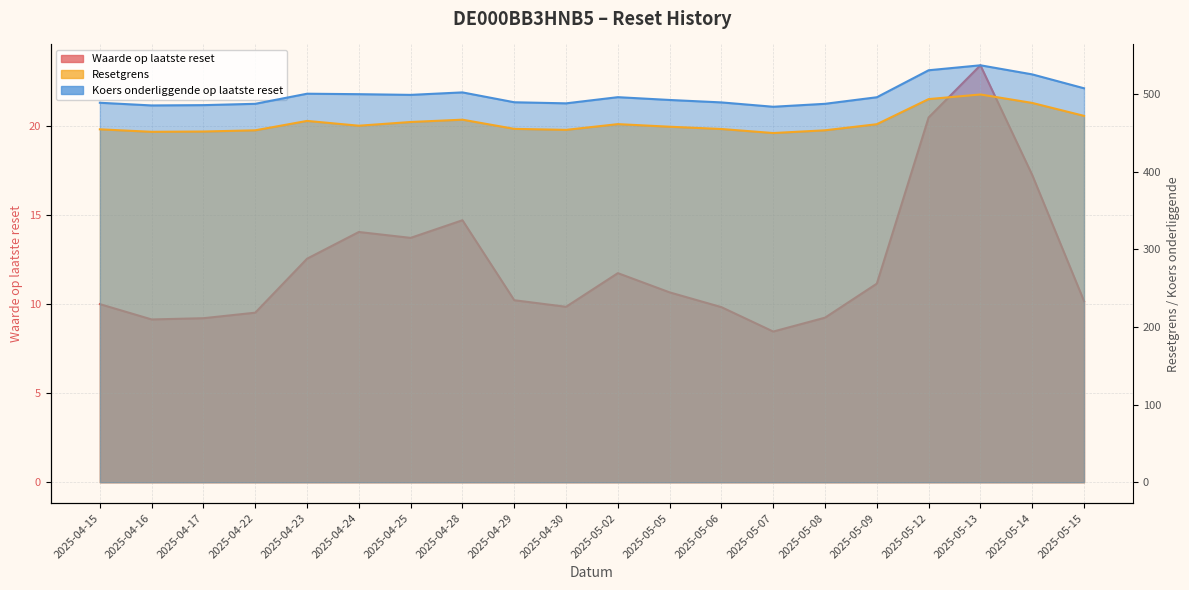

Where does the Waarde op laatste reset series first go above 10?

2025-04-23